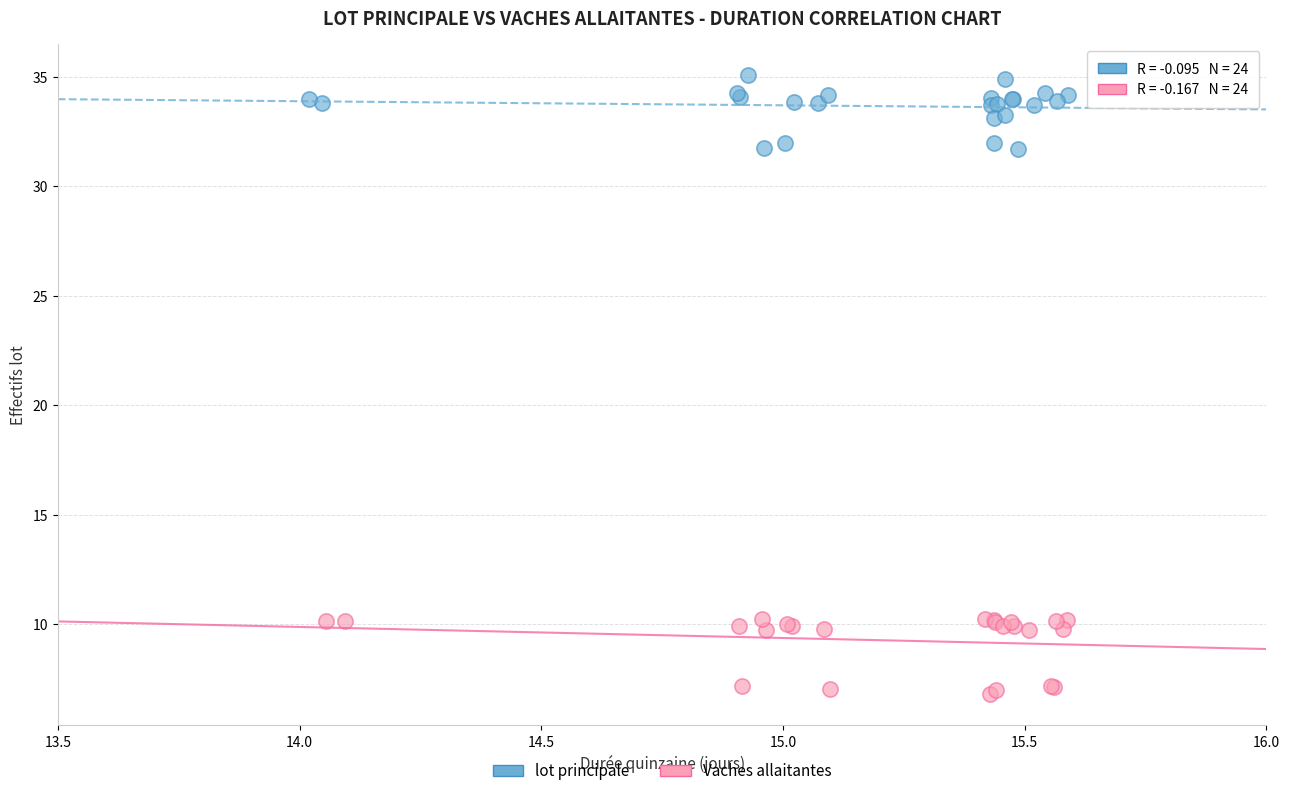

Which series contains the lowest Y value?

Vaches allaitantes